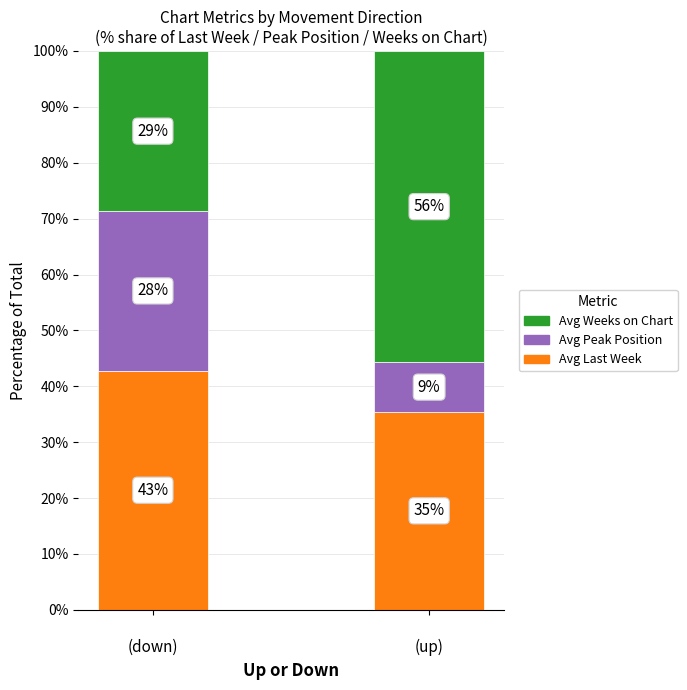

Which has a higher value, 
(down) or 
(up)?


(down)